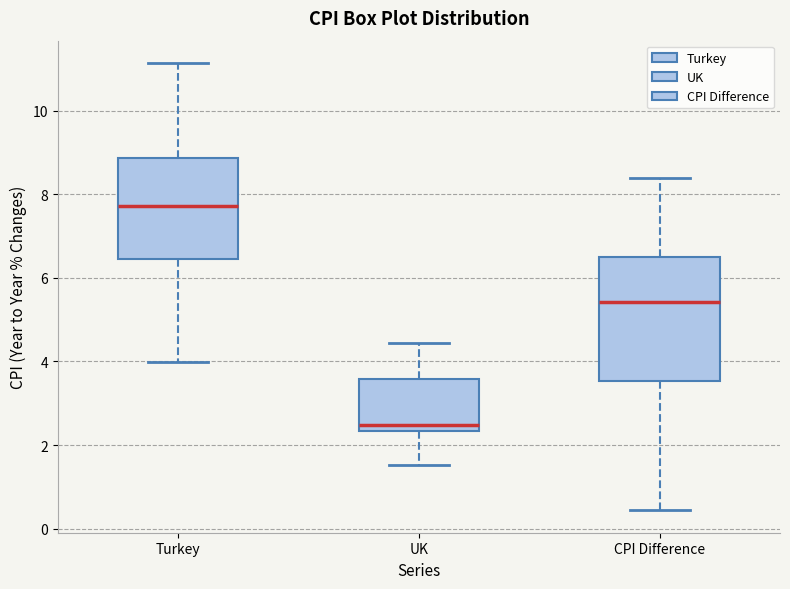

Reading left to right, read every box against the y-axis: the position of its median line, the range the box covers, and the ends of its whiskers. The values are not printed on the chart, so give them approximately, as read against the axis.

Turkey: median 7.8, box 6.4 to 8.8, whiskers 4.0 to 11.2
UK: median 2.4 (just above the box's lower edge), box 2.4 to 3.6, whiskers 1.6 to 4.4
CPI Difference: median 5.4, box 3.6 to 6.4, whiskers 0.4 to 8.4